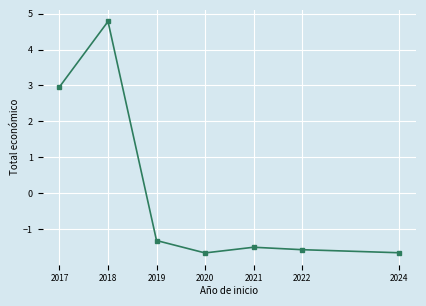

Reading left to right, list all the values displayed in this chart.

3.0	4.8	-1.3	-1.7	-1.5	-1.6	-1.7